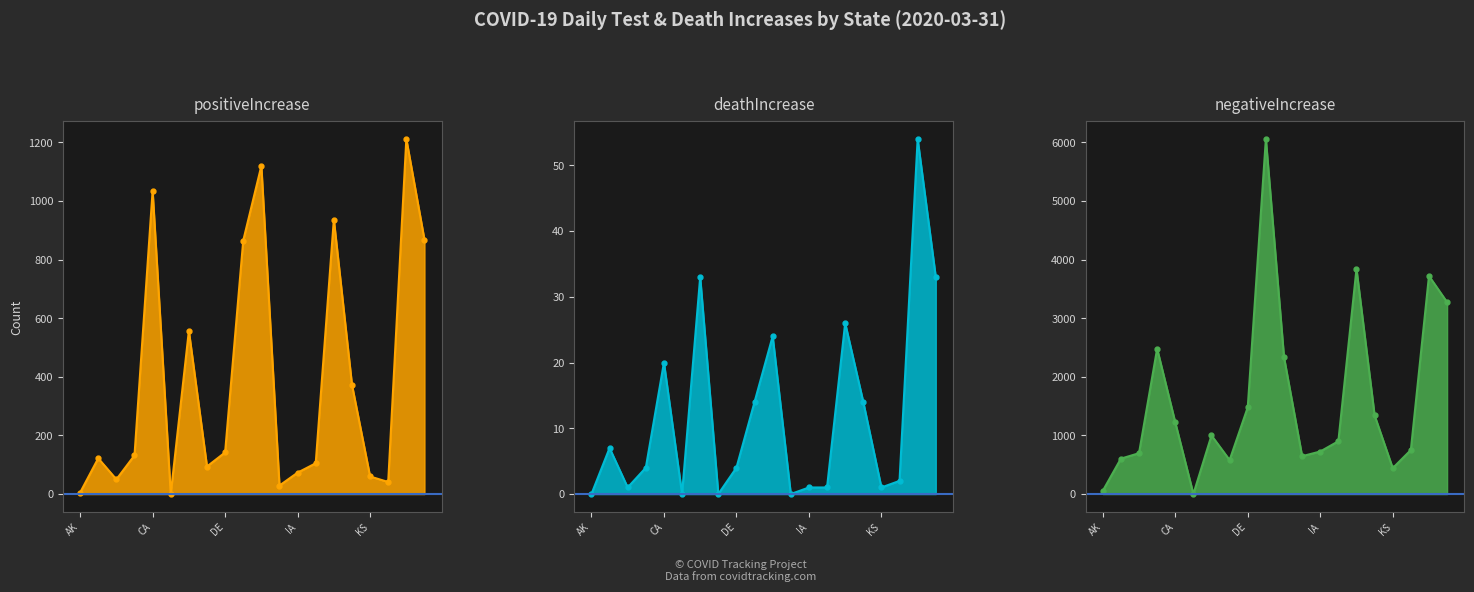

How many interior local peaks does the positiveIncrease series have?

6